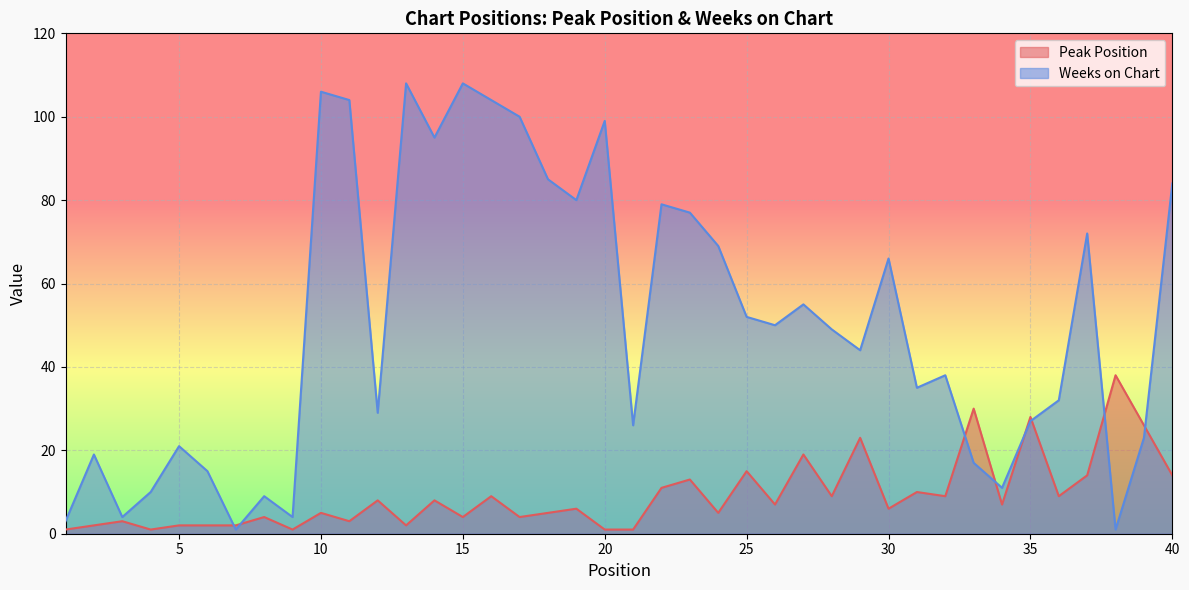

True or false: Peak Position has a value of 4 at 15.

True